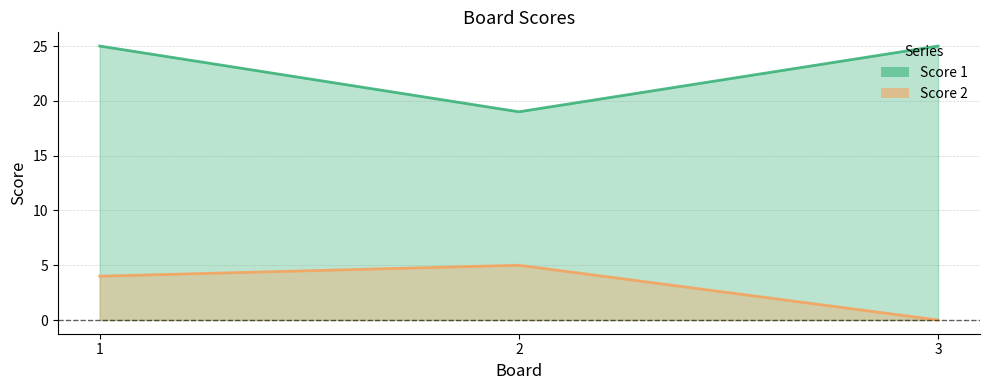

What is the sum of the Score 2 values at 1 and 2?

9